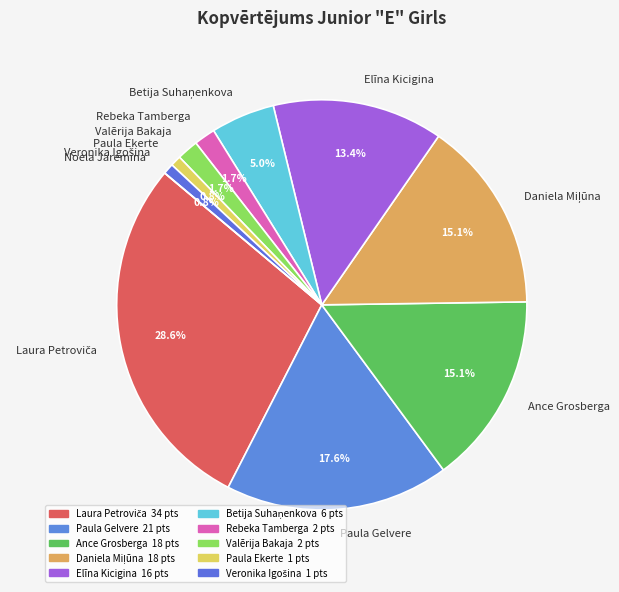

Does any single category account for the majority?

No